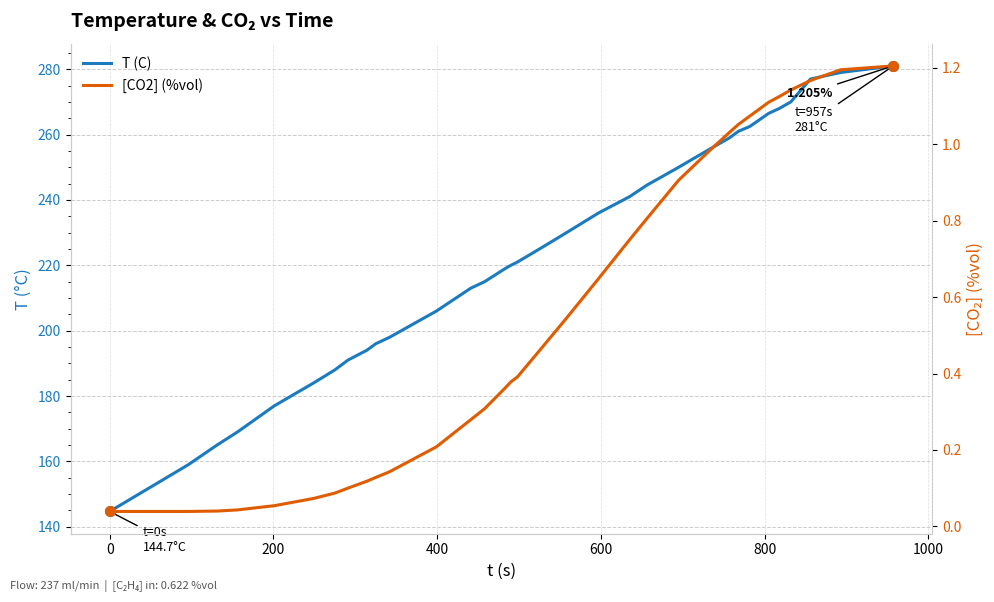

What are all the series names shown in the legend?

T (C), [CO2] (%vol)